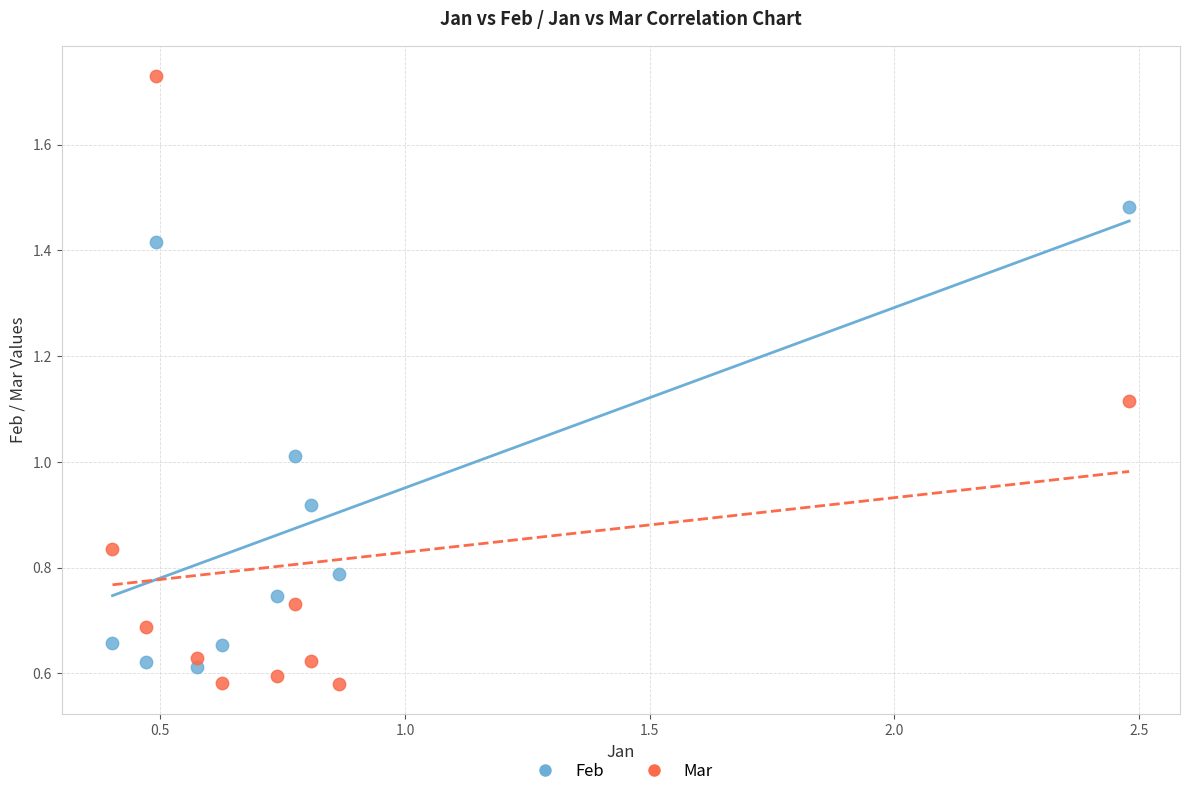

What is the X range (max minus min) for the scatter plot?

2.1